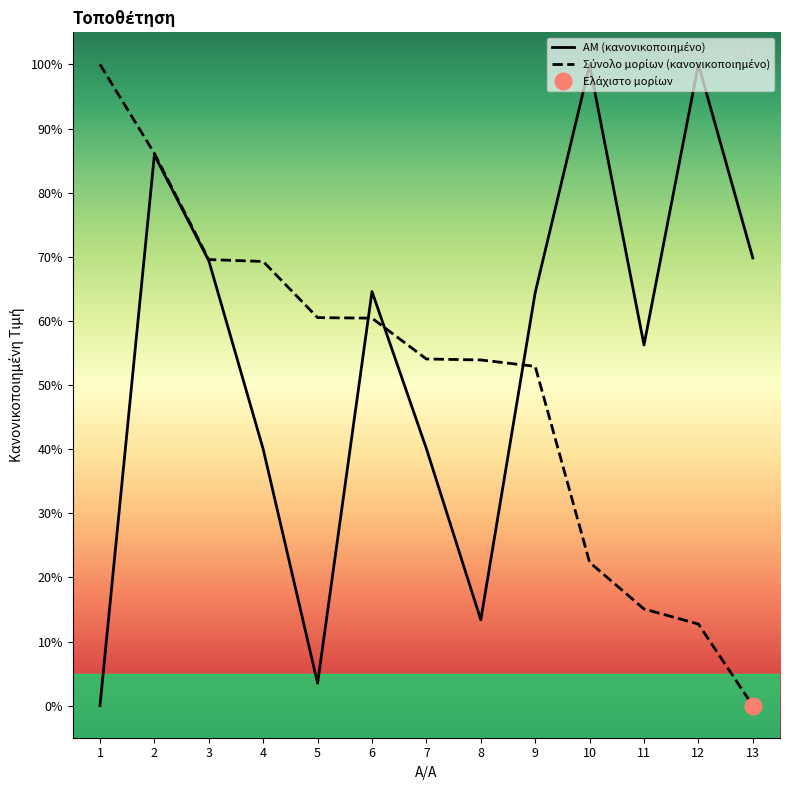

What is the value of the Σύνολο μορίων point at the 6th from the left?

60.4